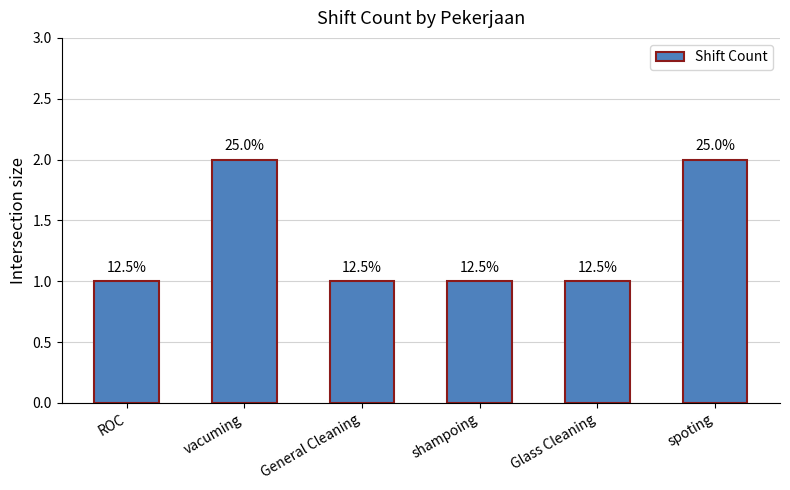

Between shampoing and ROC, which is larger?

shampoing